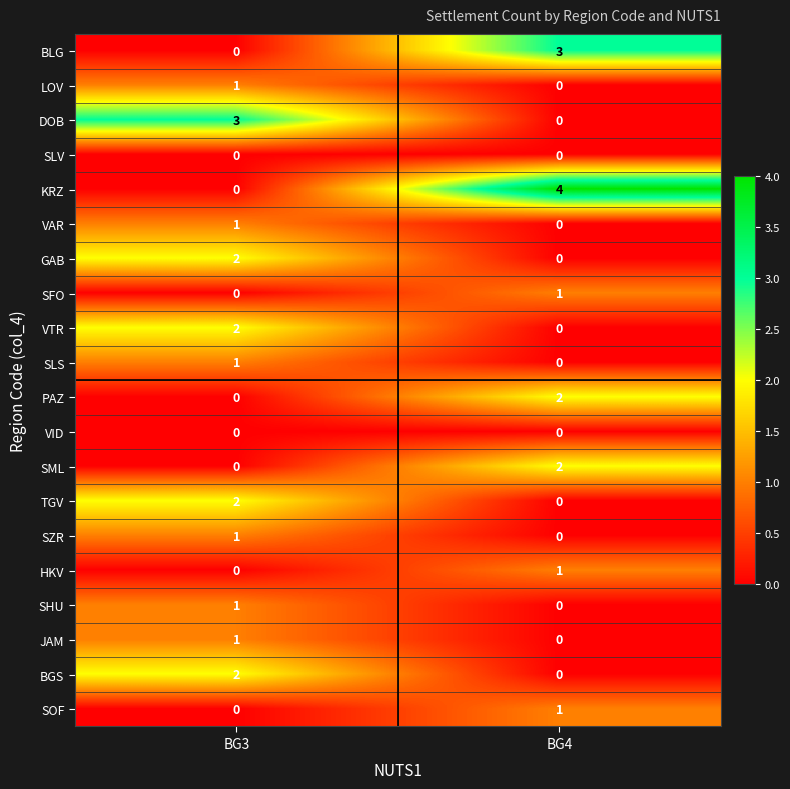

The value of DOB at BG4 is -1. True or false?

False